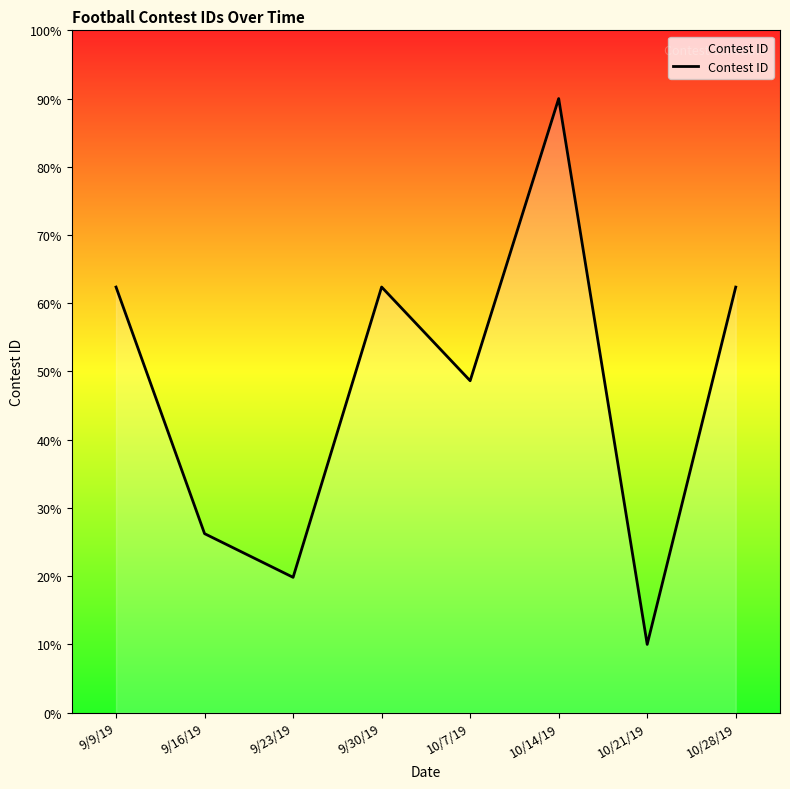

Reading right to left, transcribe all the data shown in this chart.

62.4	10.0	90.0	48.6	62.4	19.8	26.2	62.4